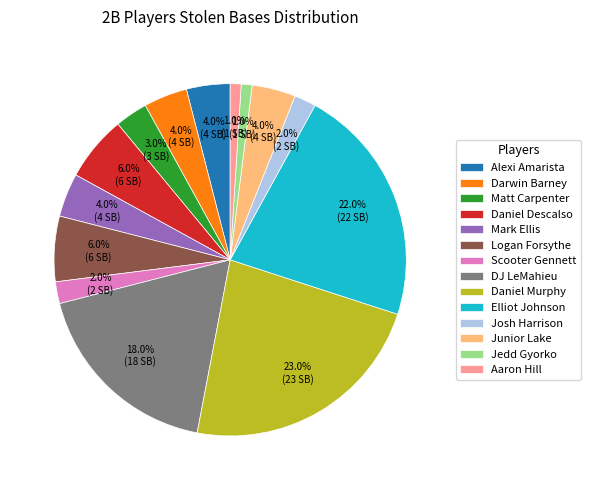

Does Daniel Descalso account for over 50% of the chart?

No